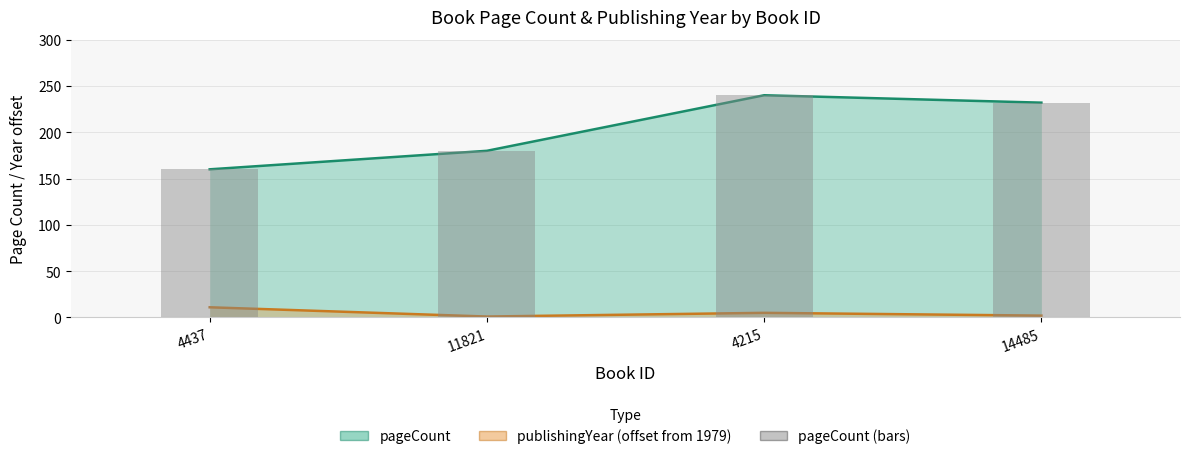

Read the value at 4437, to the nearest 5.

160